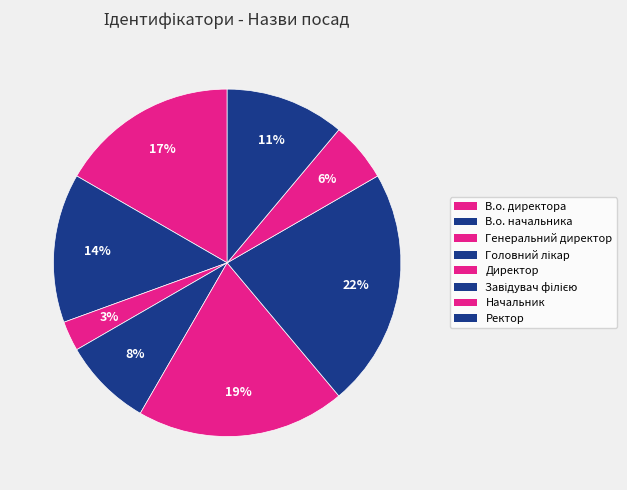

The Ректор slice represents 1% of the pie. True or false?

False